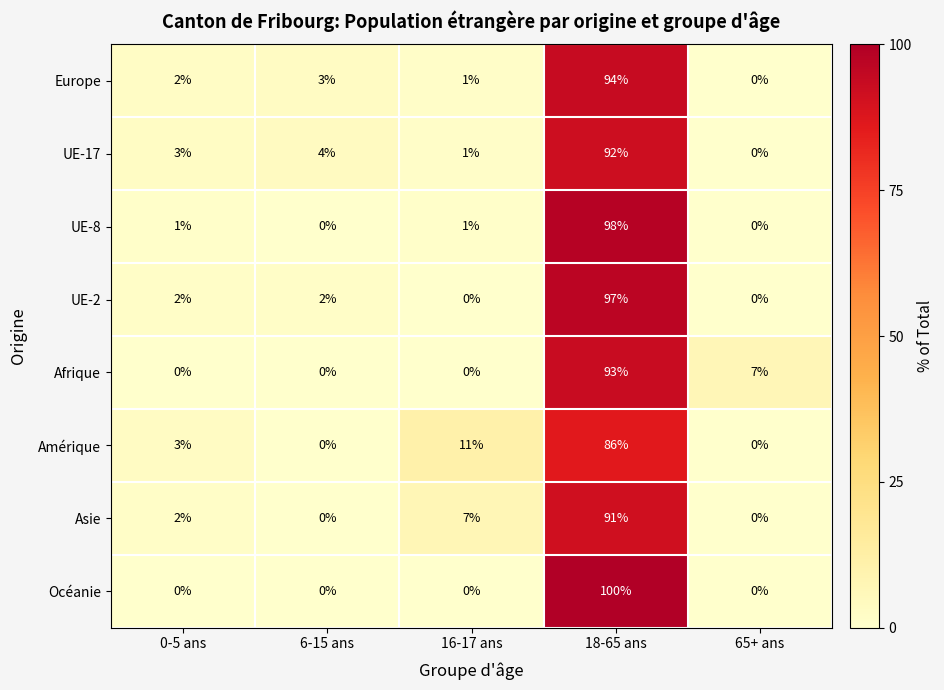

Where is UE-17 nearest to the value 46?

6-15 ans